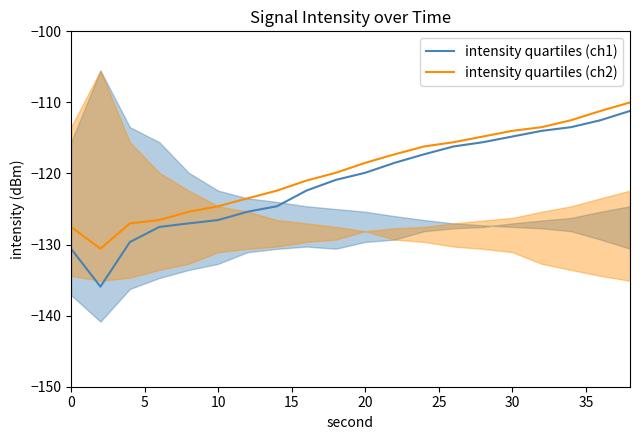

Reading left to right, transcribe all the data shown in this chart.

intensity quartiles (ch1): -130.6	-135.9	-129.7	-127.5	-127.0	-126.5	-125.4	-124.6	-122.4	-120.9	-119.9	-118.5	-117.3	-116.2	-115.6	-114.8	-114.0	-113.5	-112.5	-111.2
intensity quartiles (ch2): -127.5	-130.6	-127.0	-126.5	-125.4	-124.6	-123.5	-122.4	-121.0	-119.9	-118.5	-117.3	-116.2	-115.6	-114.8	-114.0	-113.5	-112.5	-111.2	-110.0